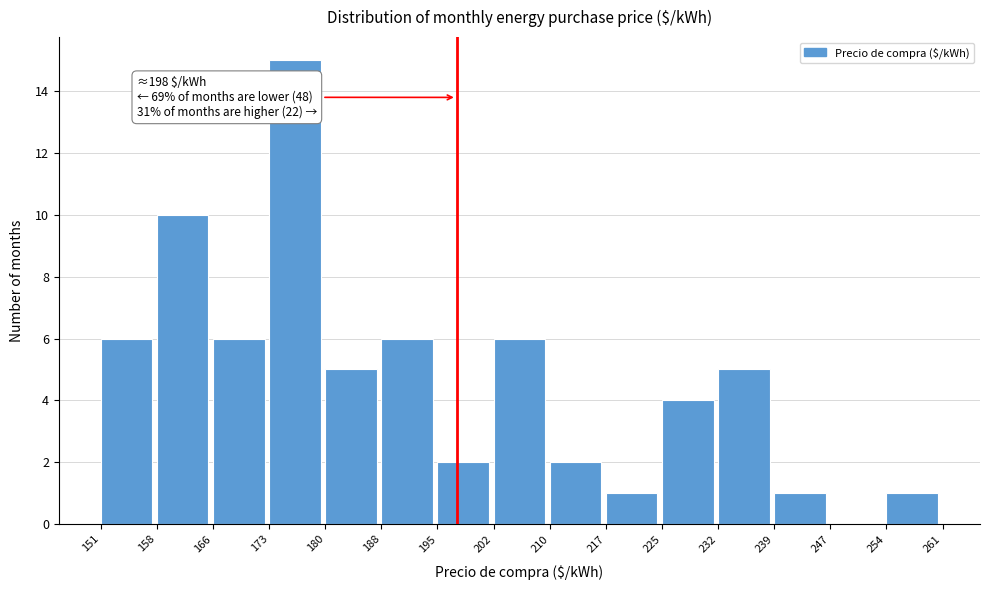

Which range on the x-axis has the tallest bar?

173 to 180